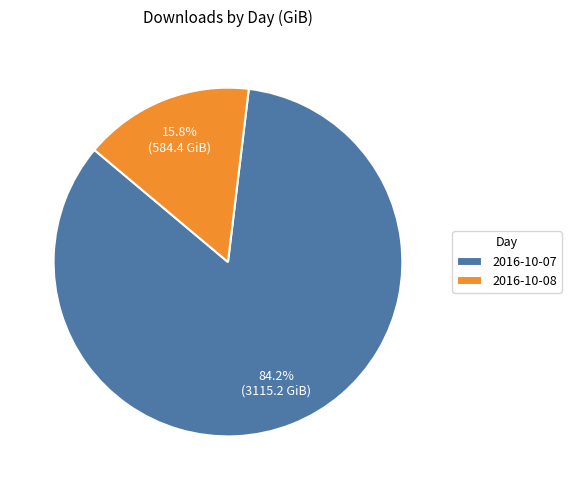

What is the smallest slice in the pie chart?

2016-10-08